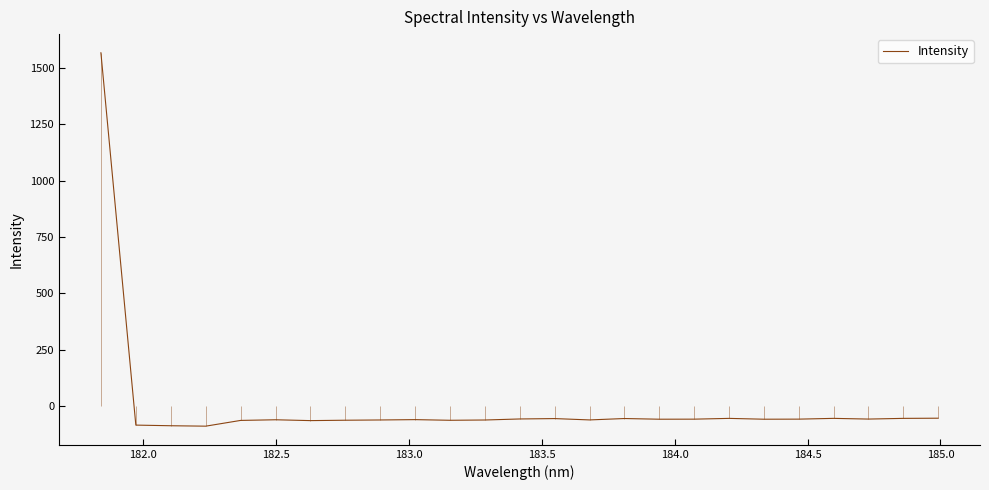

How many negative values are there?

24